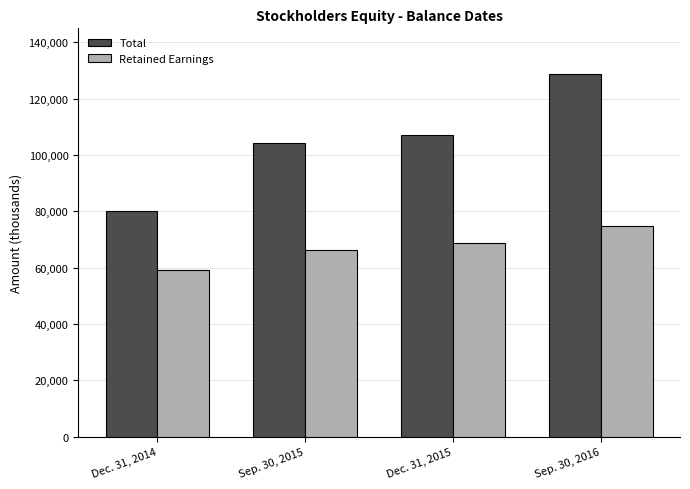

What is the sum of all Total values?

420297